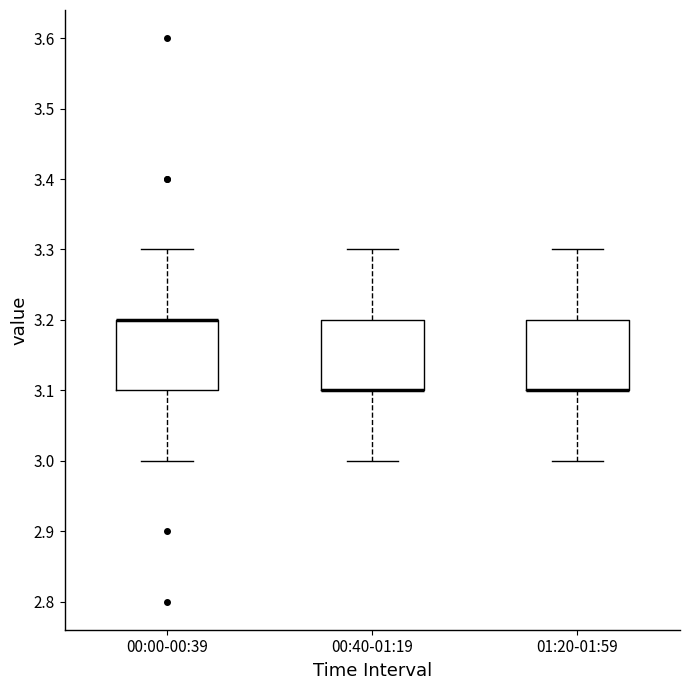

Where is the upper edge of the box for 00:00-00:39 on the y-axis? The values are not printed on the chart, so give them approximately, as read against the axis.

3.2